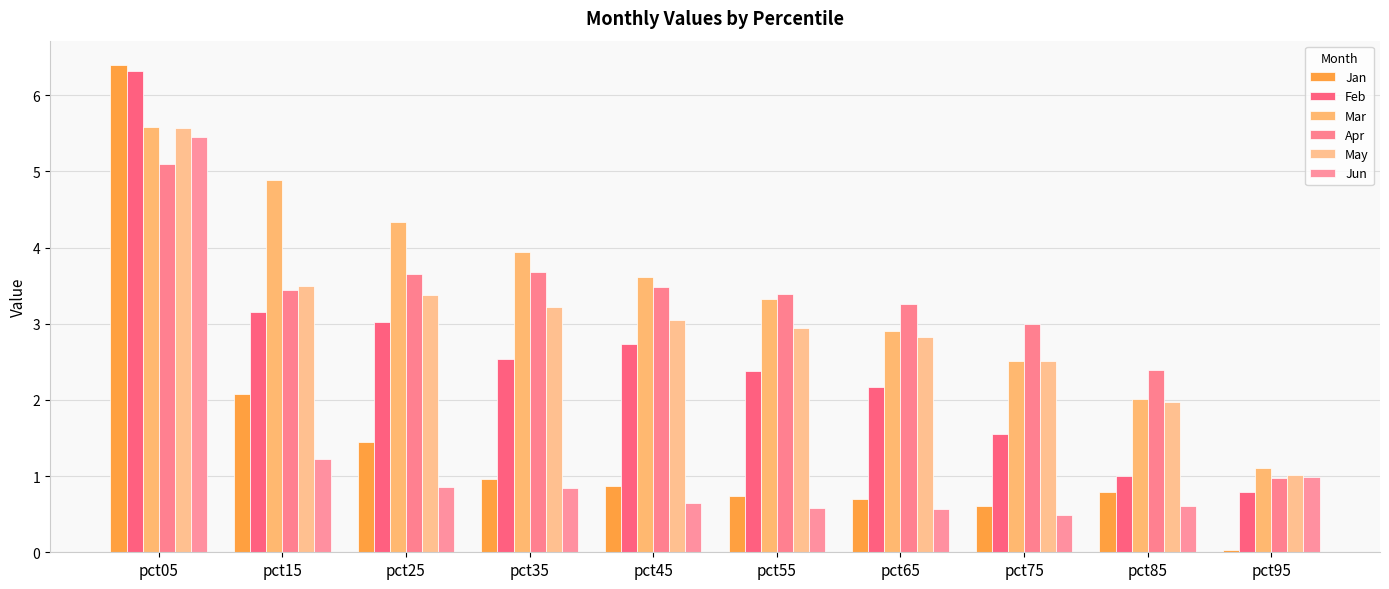

True or false: Feb has a value of 4.3 at pct45.

False